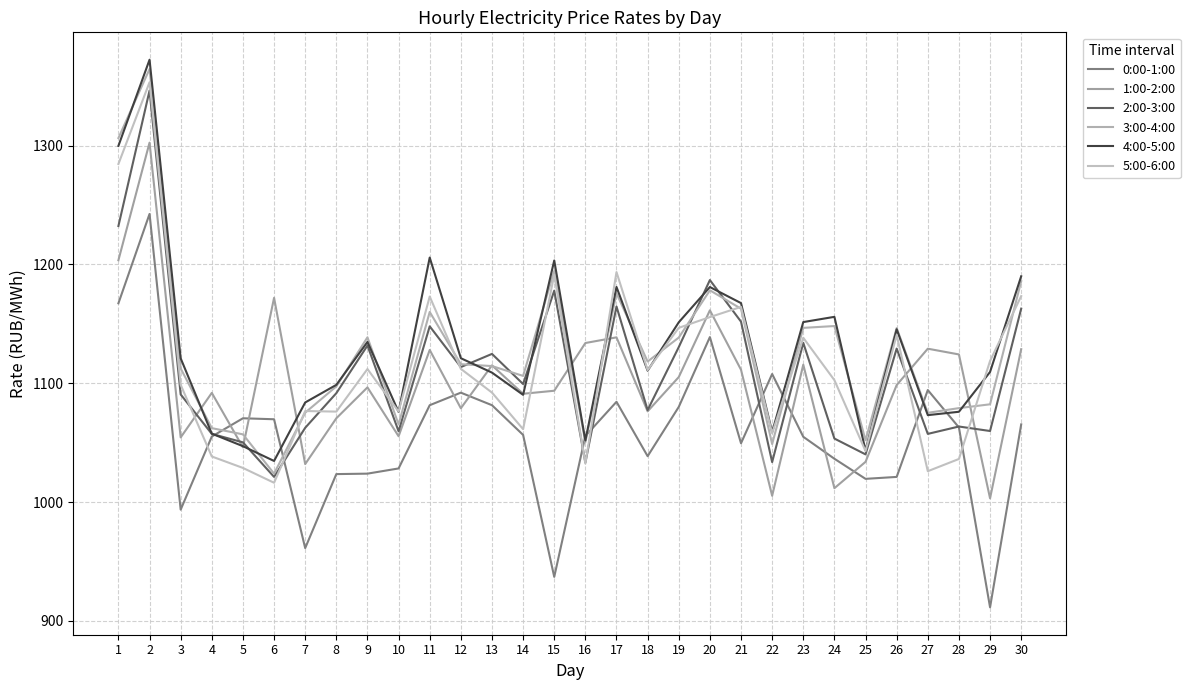

How many distinct data groups are displayed?

6